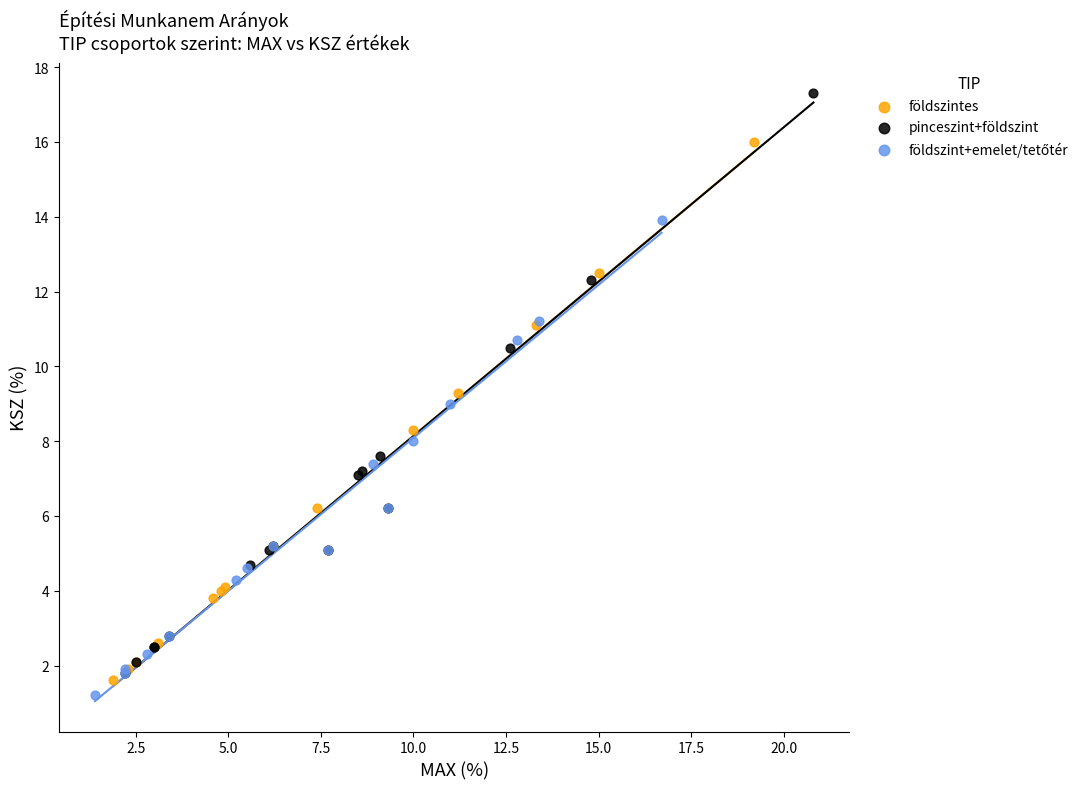

Which series has the largest Y range (max minus min)?

pinceszint+földszint